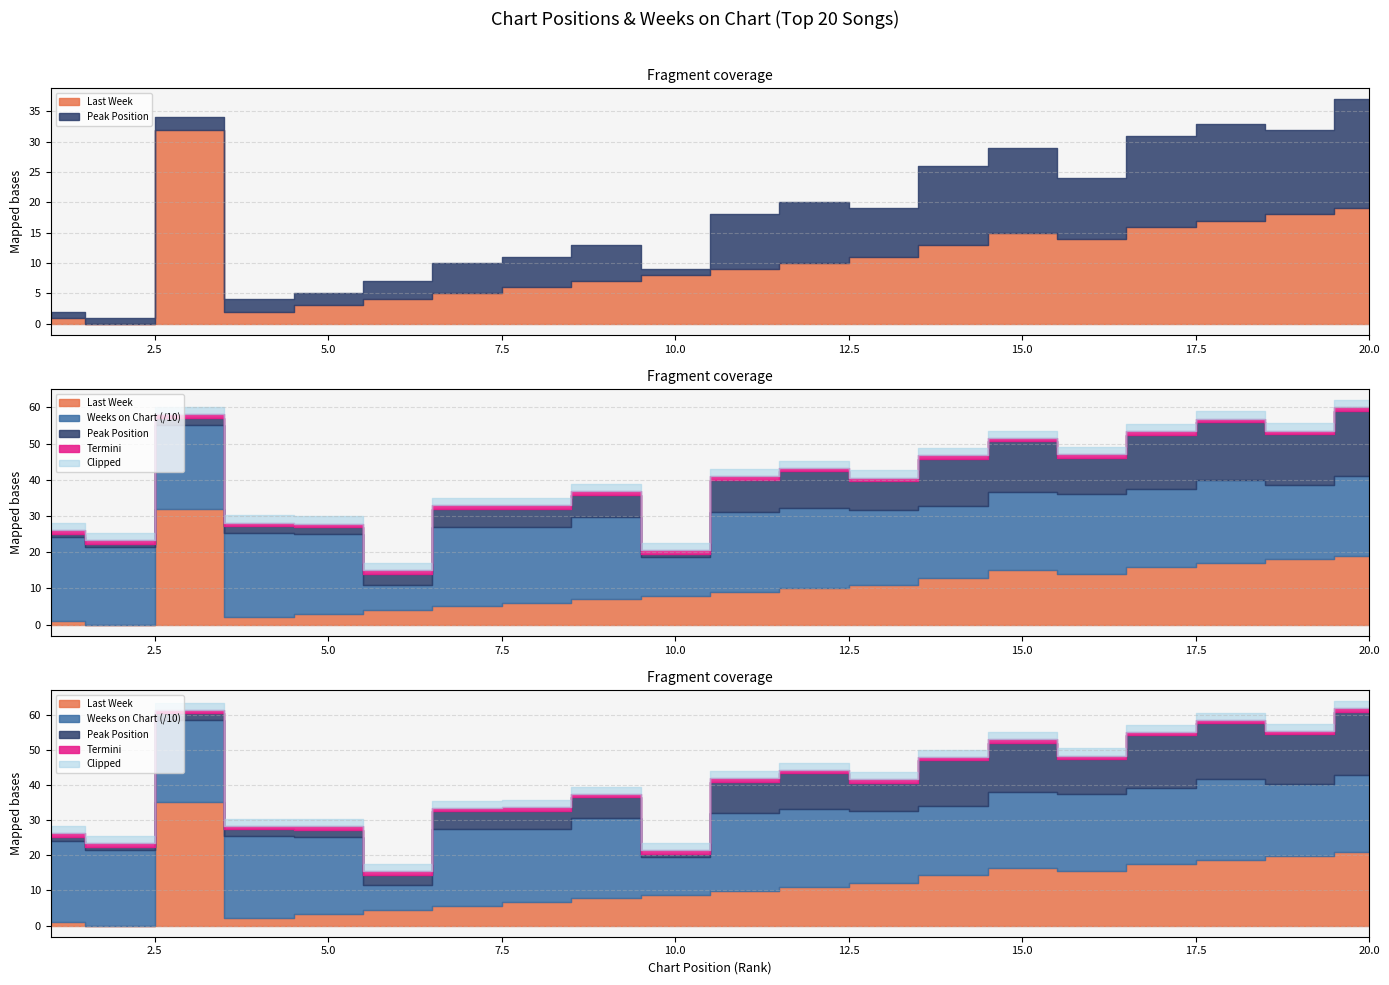

After their last crossing, which series has the higher values: Last Week or Peak Position?

Last Week